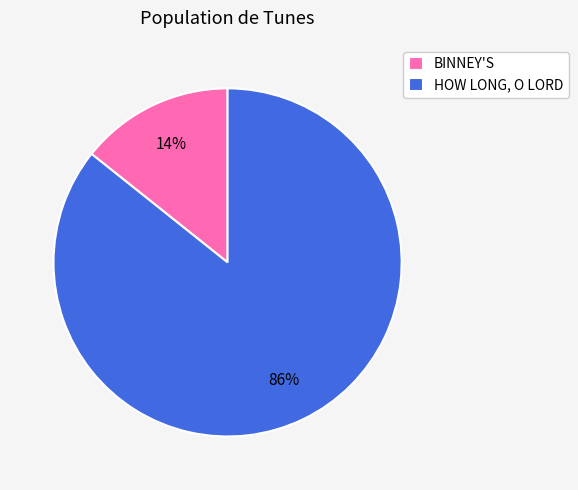

To the nearest percent, what is the combined percentage of HOW LONG, O LORD and BINNEY'S?

100%